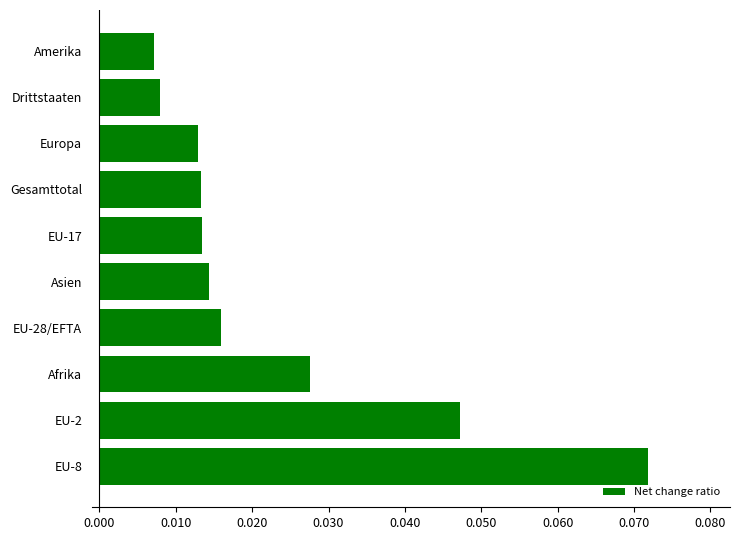

How many bars are there in total?

10